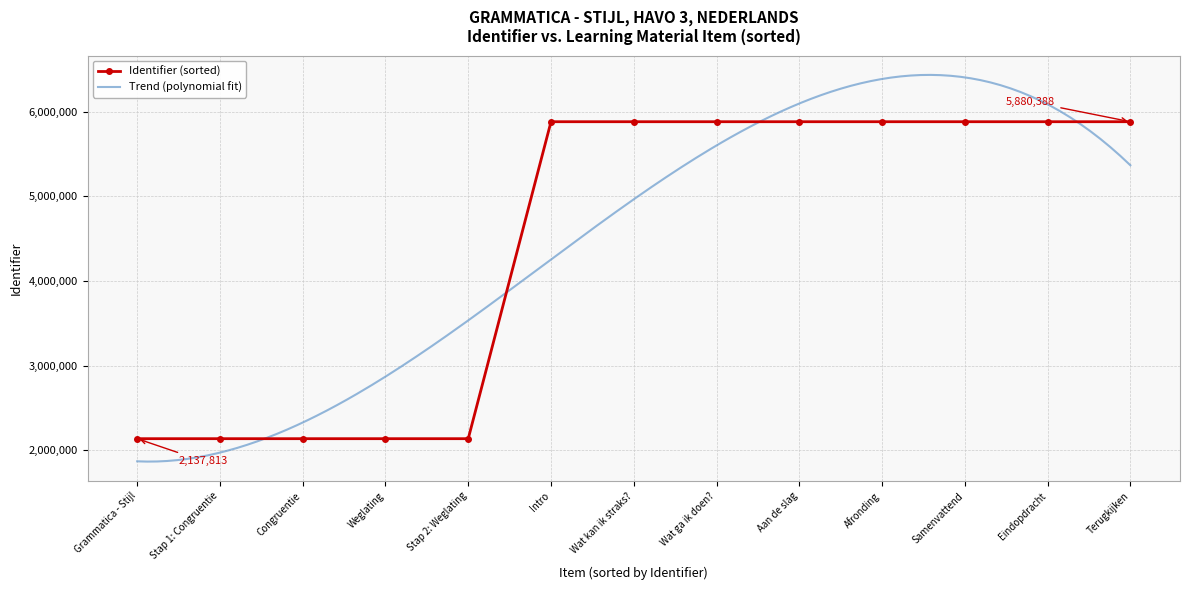

What is the average value?

4440933